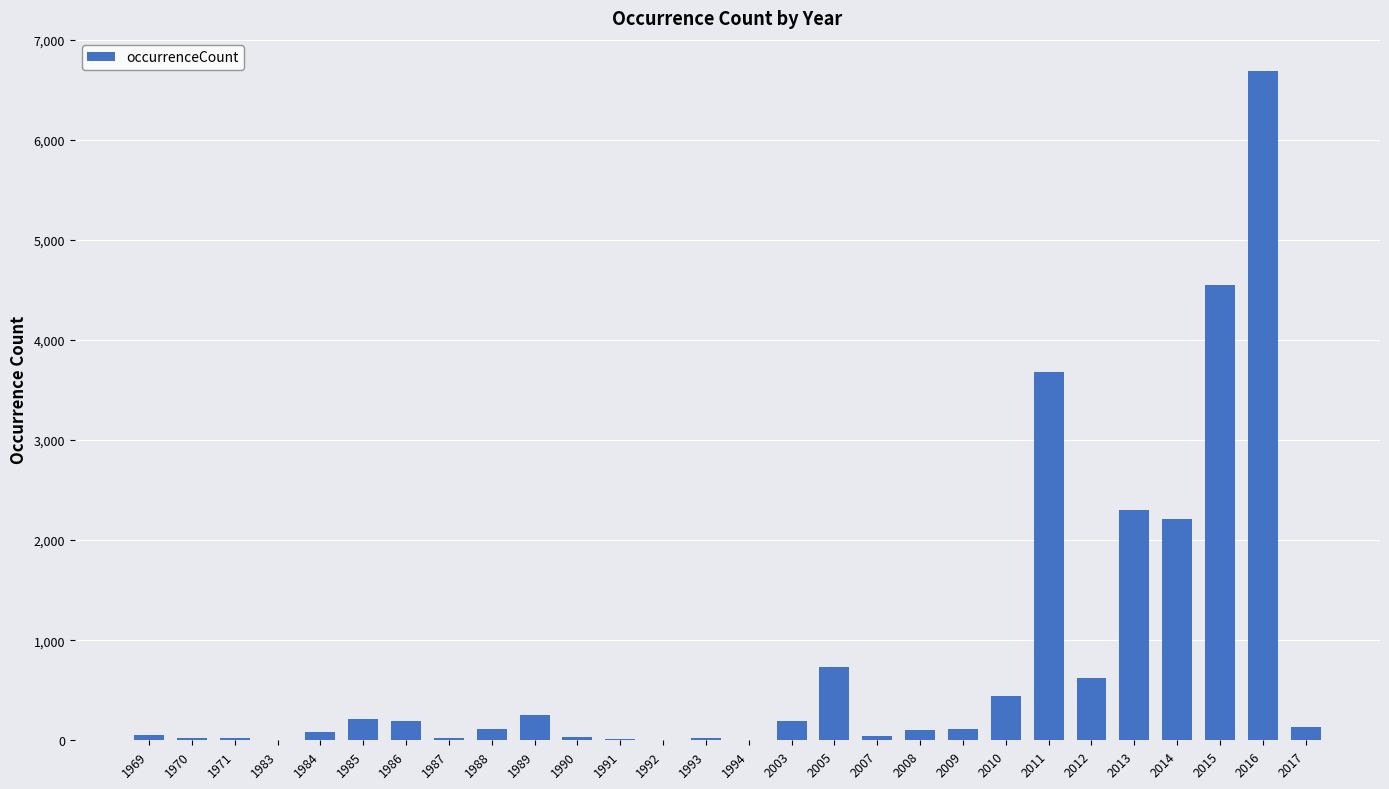

True or false: the data shows 621 at 2012.

True